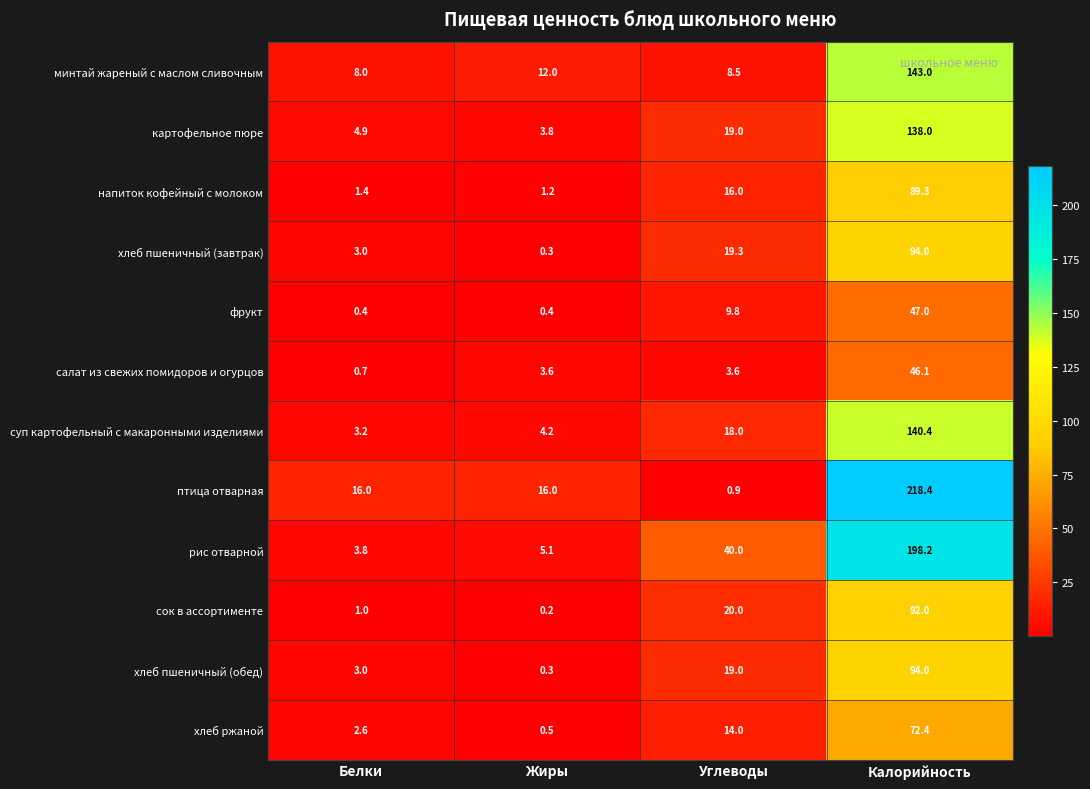

What is the difference between the second highest and second lowest values in the картофельное пюре series?

14.1